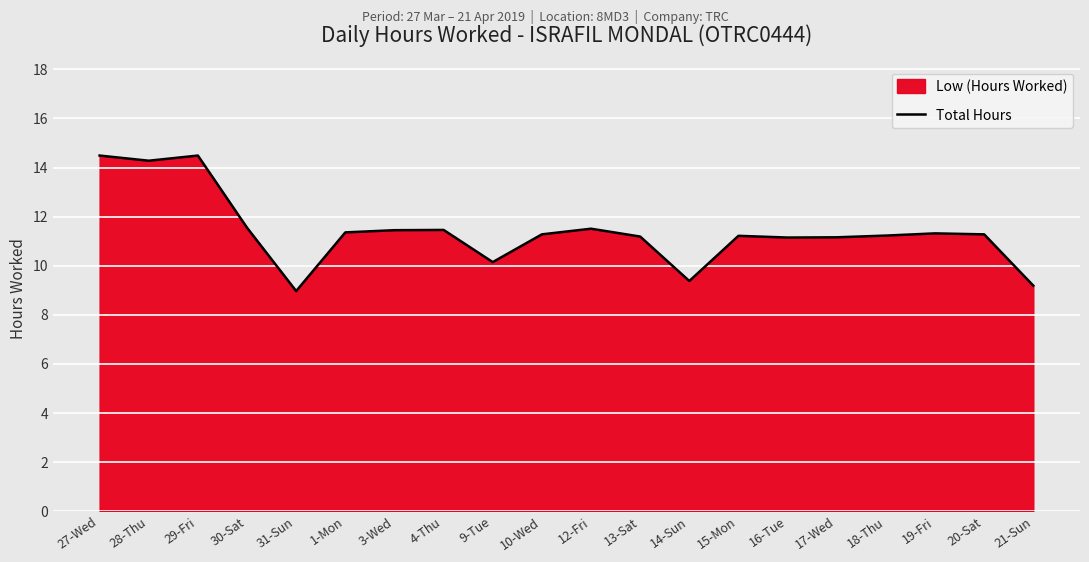

How many lines are shown in the chart?

1